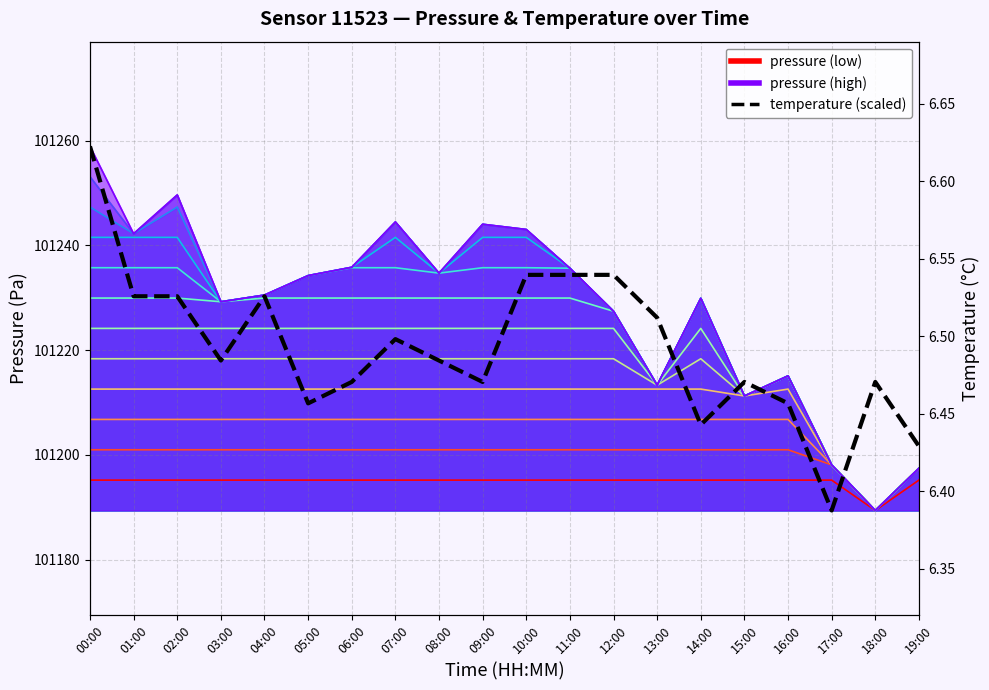

What is the value of the pressure_contour_0 point at the 4th from the left?

101195.2